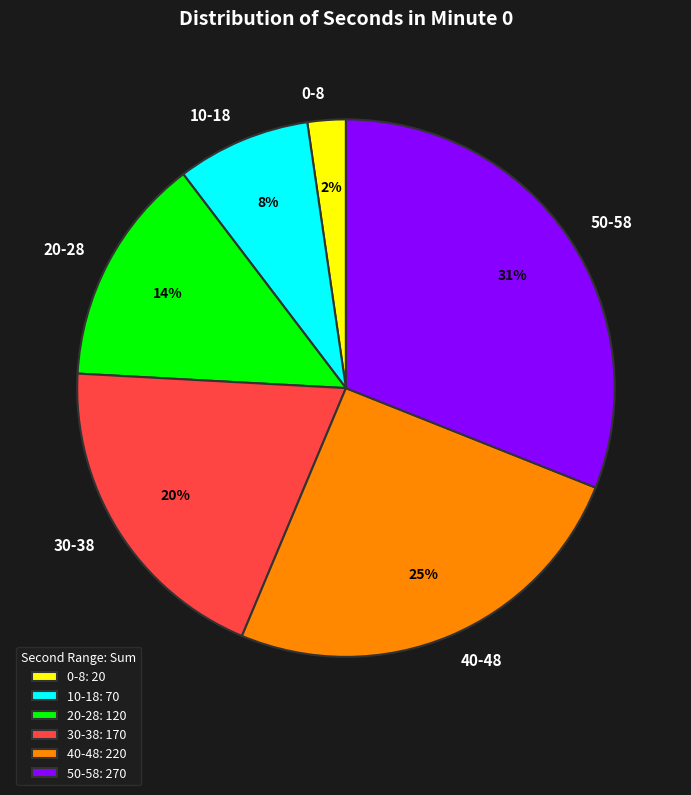

To the nearest percent, what percentage of the pie is 0-8?

2%